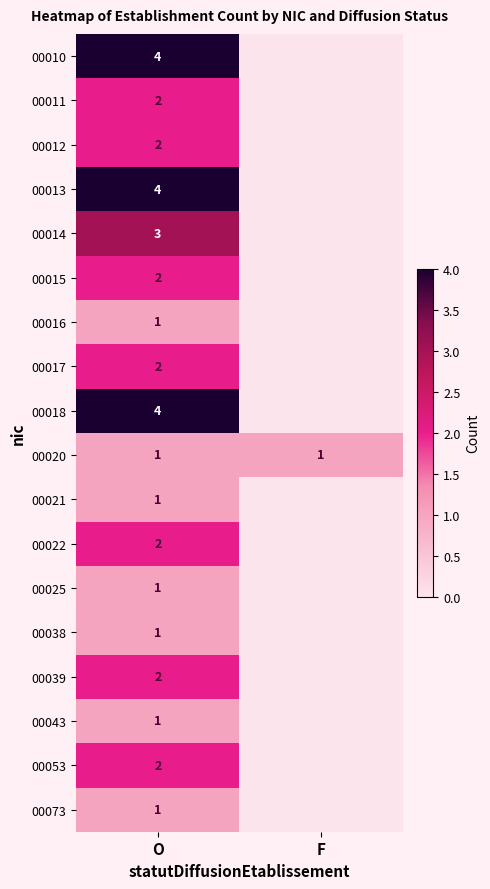

At which category is the sum across all series the highest?

O